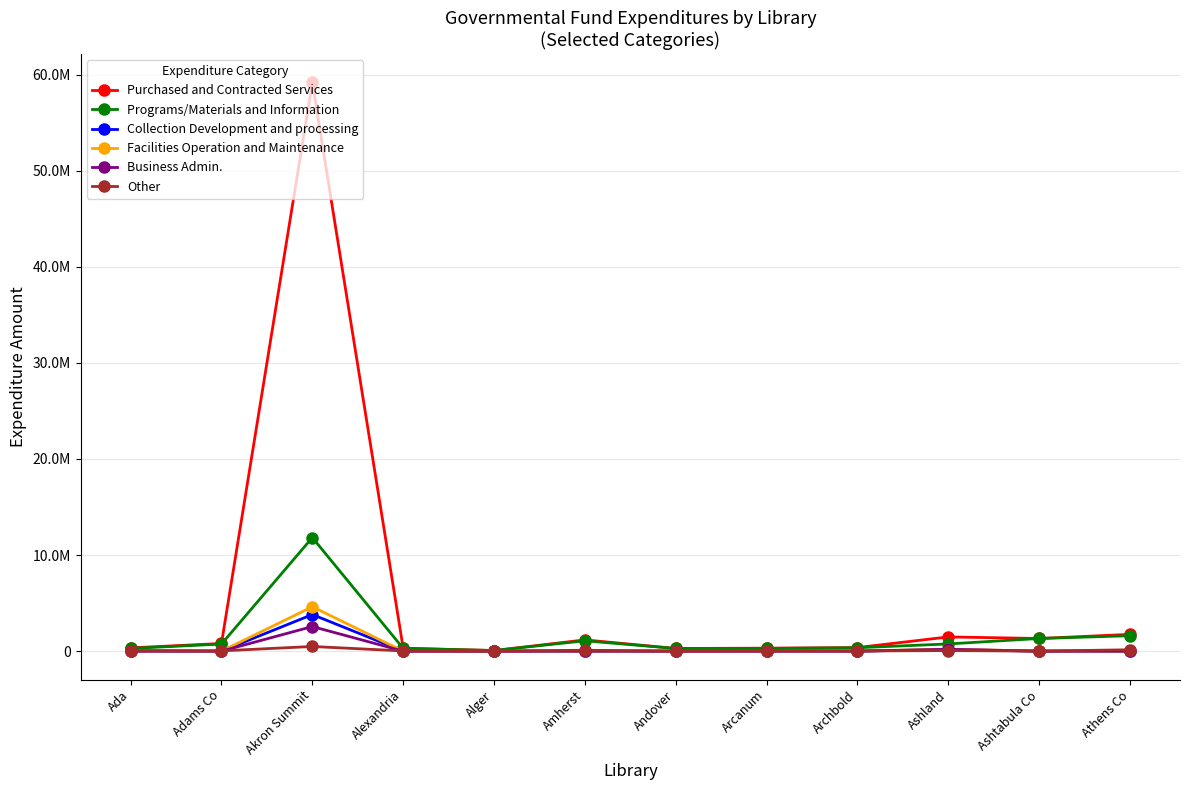

What is the value of the Purchased and Contracted Services point at the 12th from the left?

1746373.3